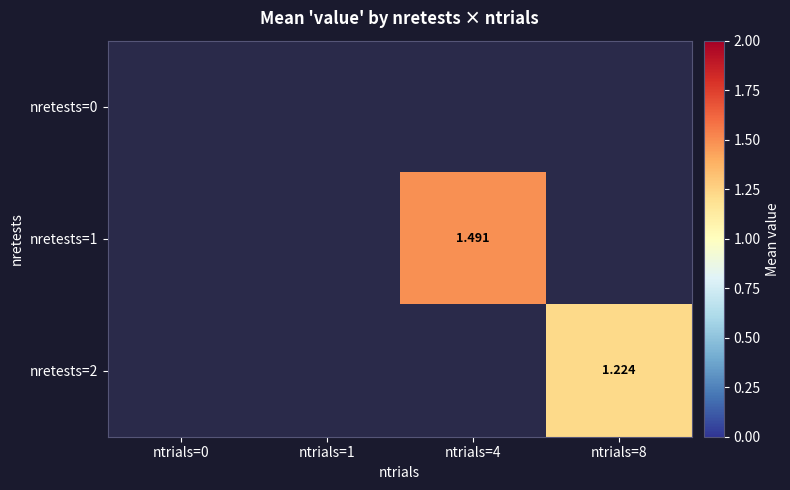

Is it true that nretests=2 equals 1.2 at ntrials=8?

True